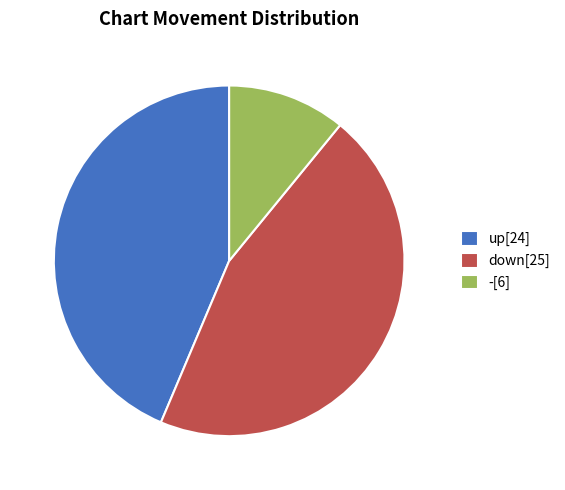

Combined, do -[6] and up[24] account for over 50%?

Yes